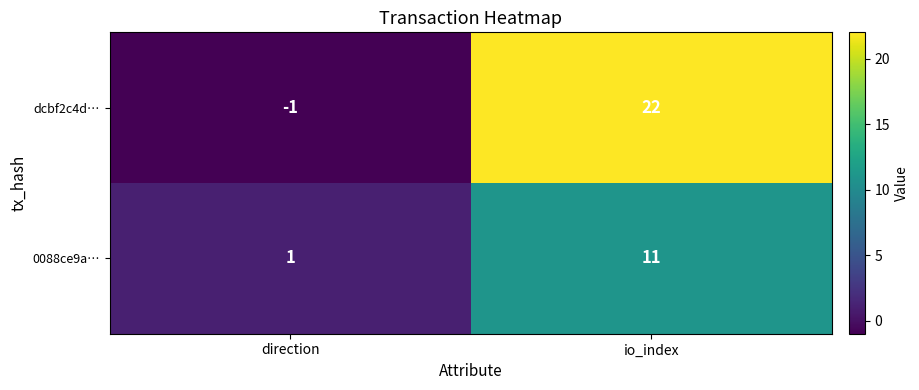

At which category is the sum across all series the highest?

io_index